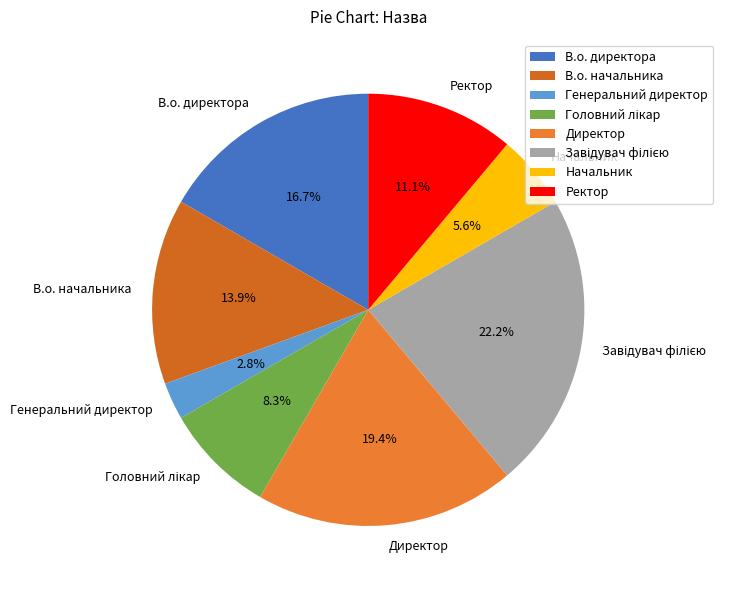

True or false: Ректор accounts for 1% of the total.

False